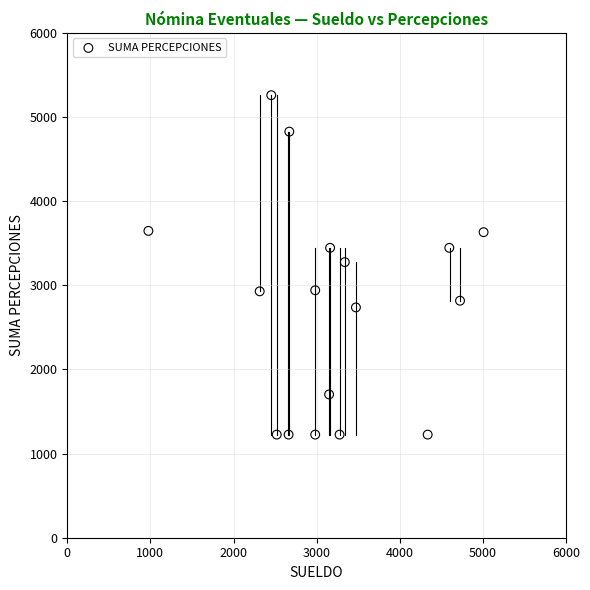

What is the range of X values (max minus min)?

4032.6